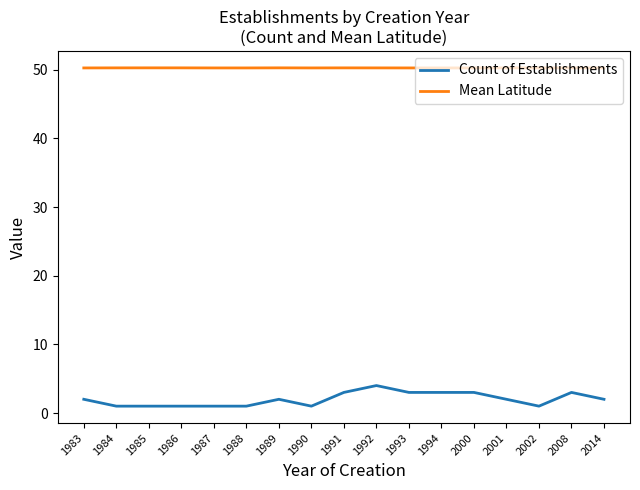

Which series has the largest range (max minus min)?

Count of Establishments